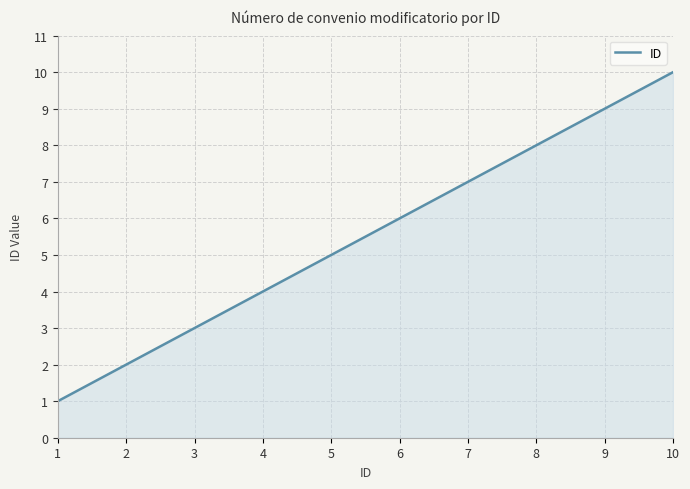

How many values are below 6?

5